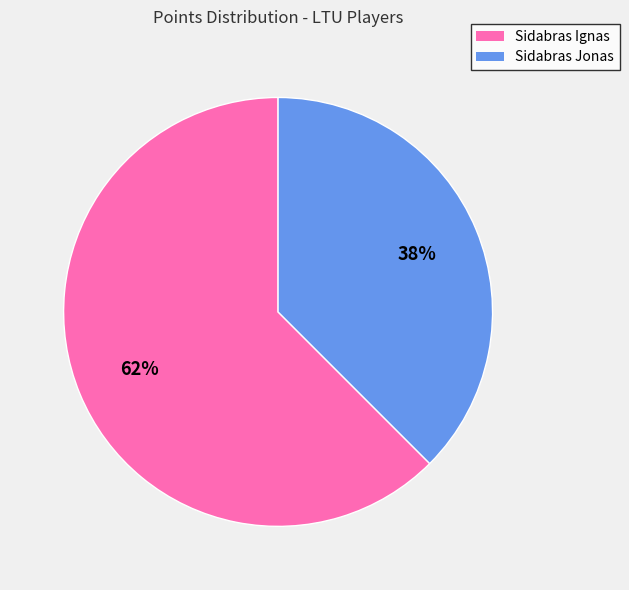

Is it true that Sidabras Jonas is 29% of the pie?

False